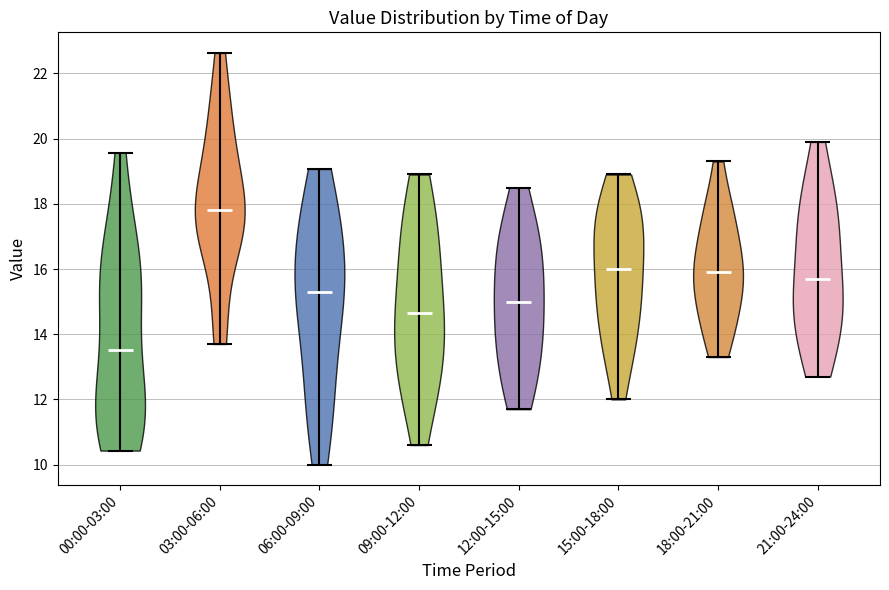

What is the highest point the violin for 12:00-15:00 reaches on the y-axis? The values are not printed on the chart, so give them approximately, as read against the axis.

18.6